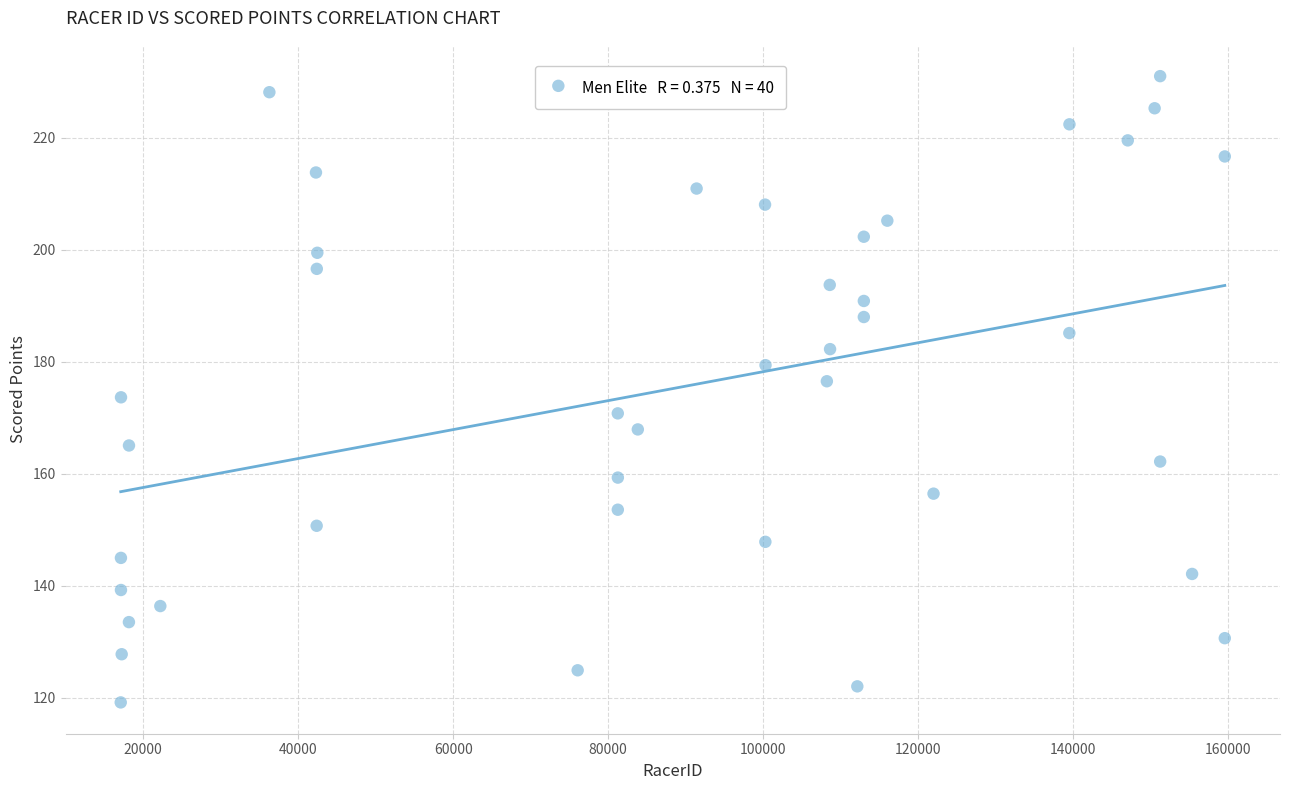

What is the range of Y values (max minus min)?

111.8